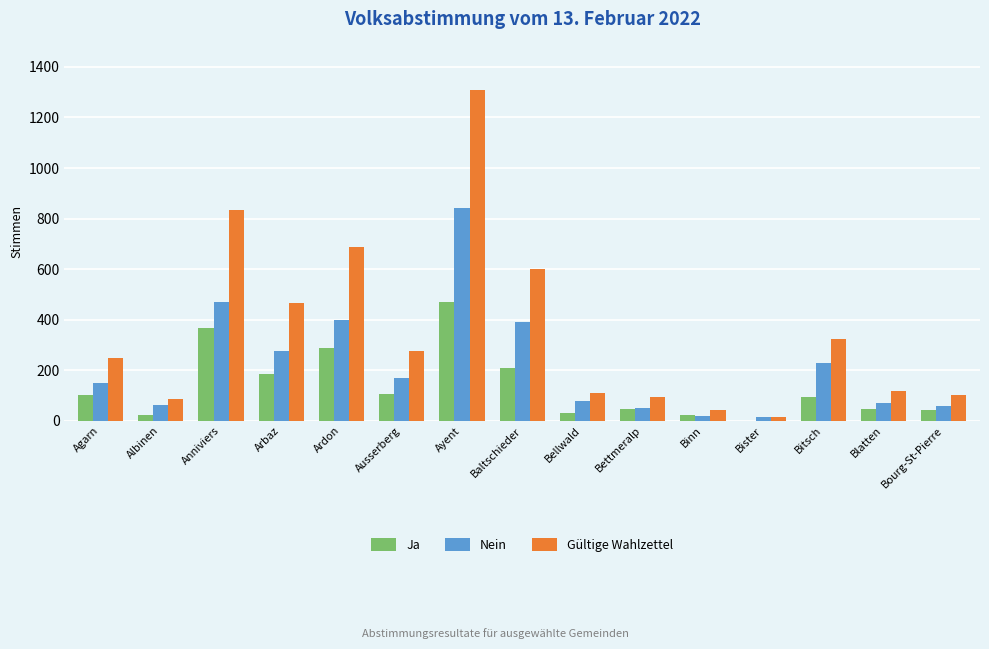

What is the average value of the Gültige Wahlzettel series?

354